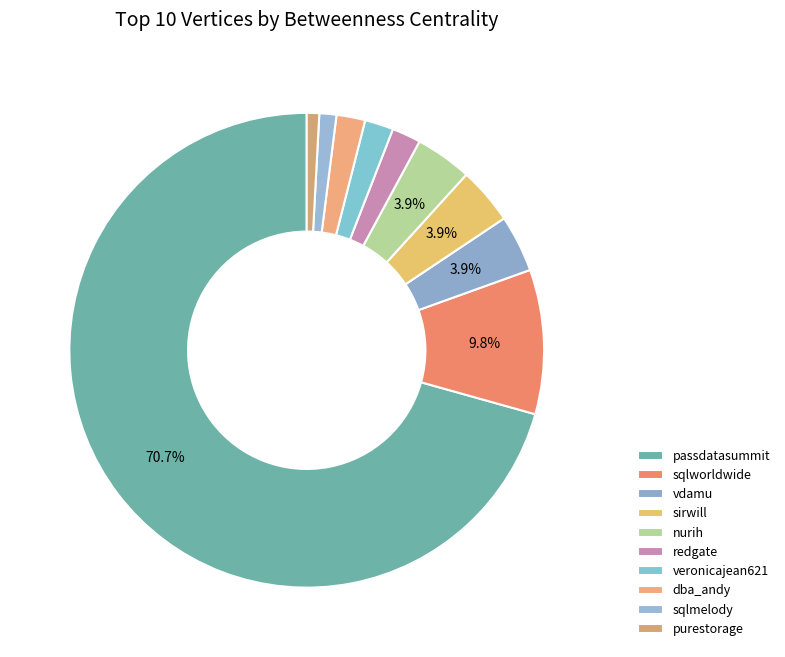

What percentage is NOT represented by vdamu?

96.1%